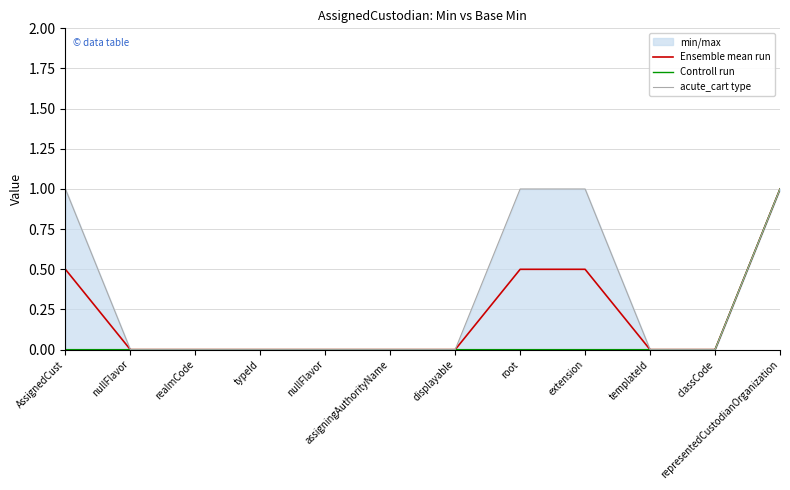

Which label corresponds to the largest value in the chart?

representedCustodianOrganization